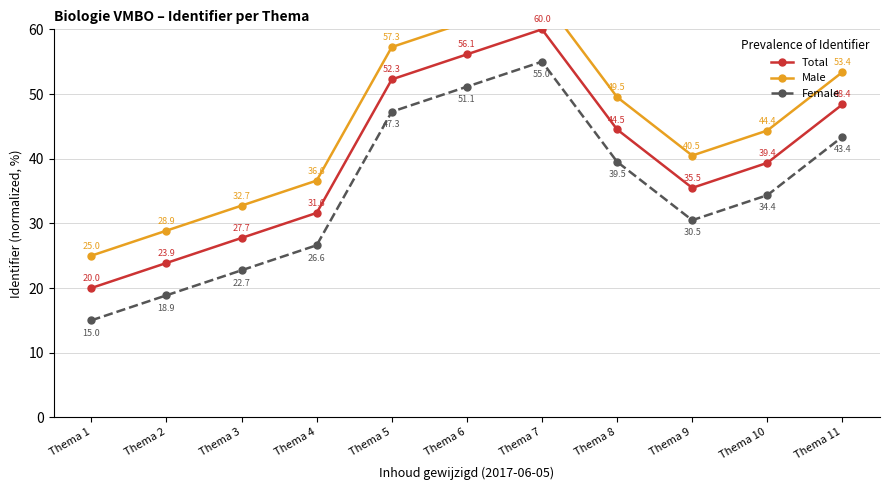

What is the sum of all Total values?

439.4